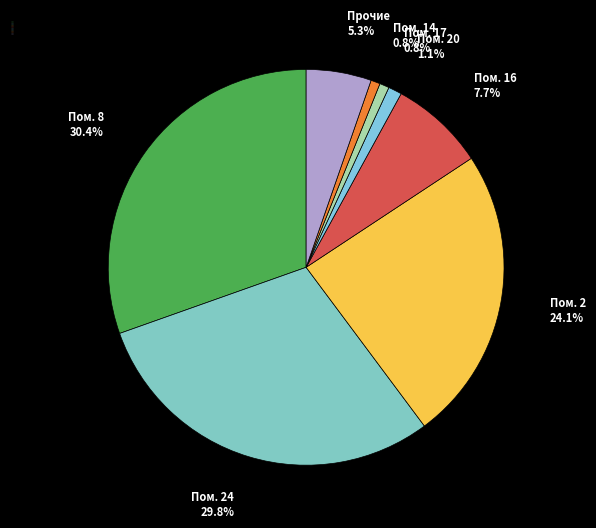

How many slices are in this pie chart?

8